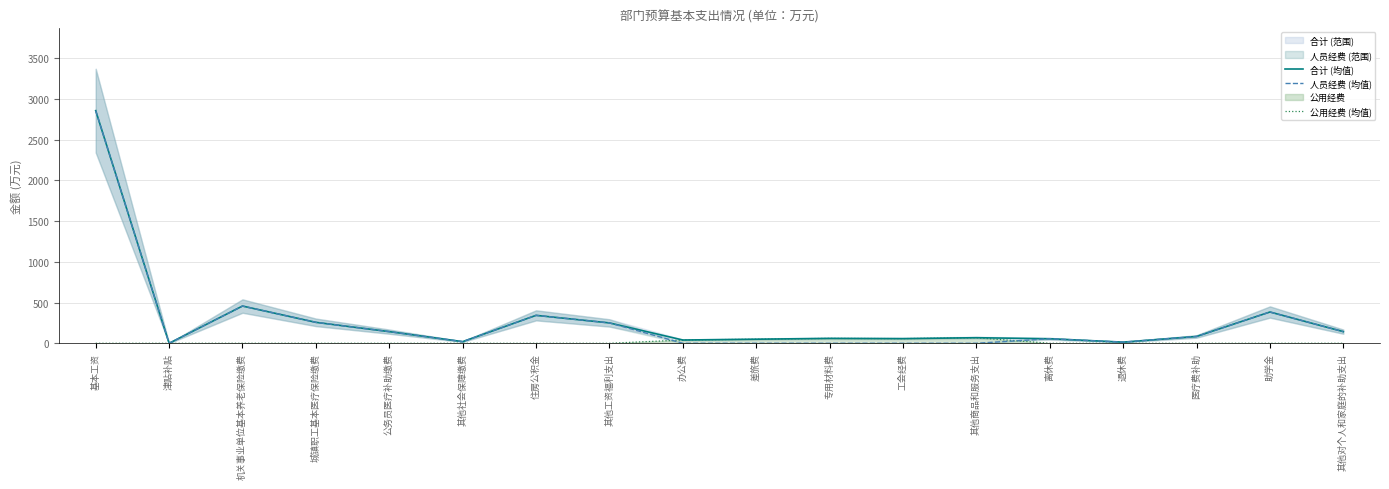

At which category is the sum across all series the highest?

基本工资